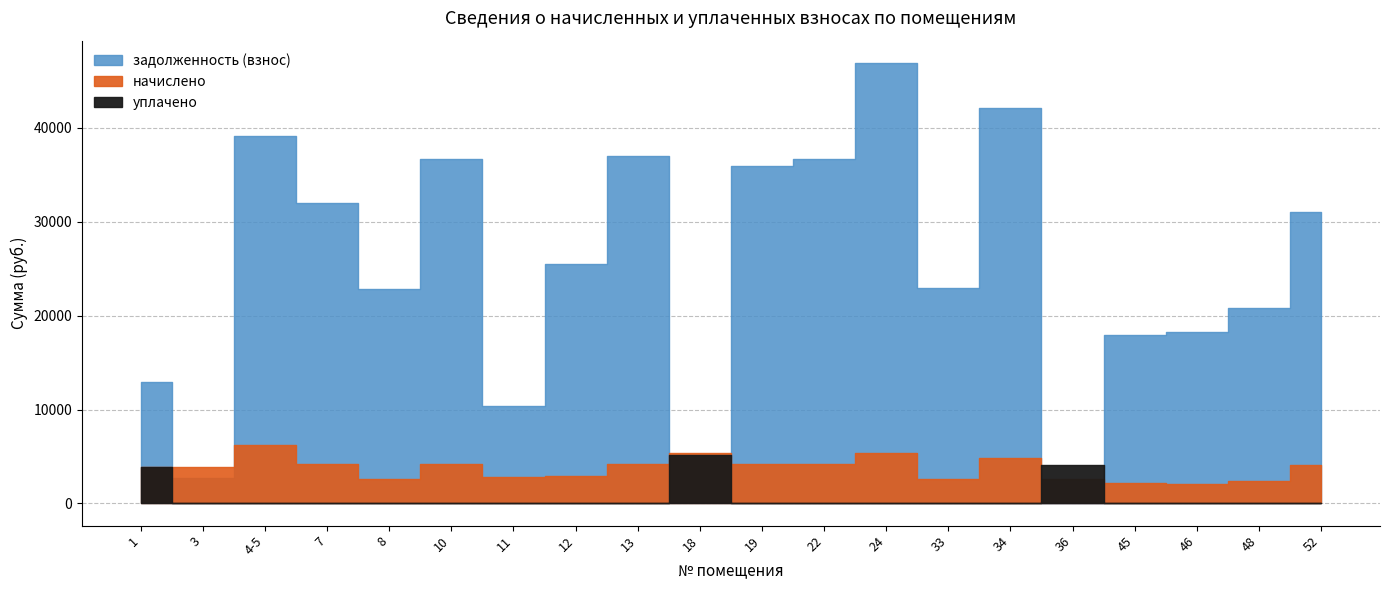

What position from the right is 45?

4